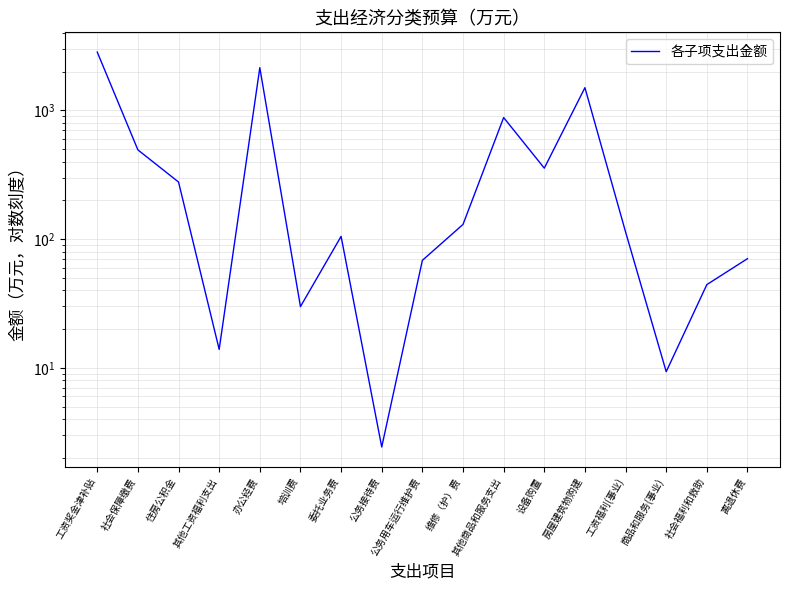

Reading left to right, what are all the values shown in this chart?

工资奖金津补贴=2834.6	社会保障缴费=493.1	住房公积金=277.5	其他工资福利支出=13.9	办公经费=2144.1	培训费=29.9	委托业务费=105.0	公务接待费=2.4	公务用车运行维护费=68.4	维修（护）费=130.0	其他商品和服务支出=878.8	设备购置=355.7	房屋建筑物购建=1500.0	工资福利(事业)=113.7	商品和服务(事业)=9.3	社会福利和救助=44.3	离退休费=70.5